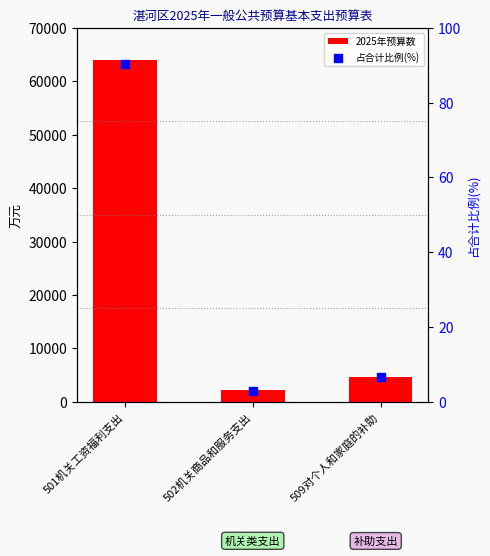

At which category is the sum across all series the highest?

501机关工资福利支出